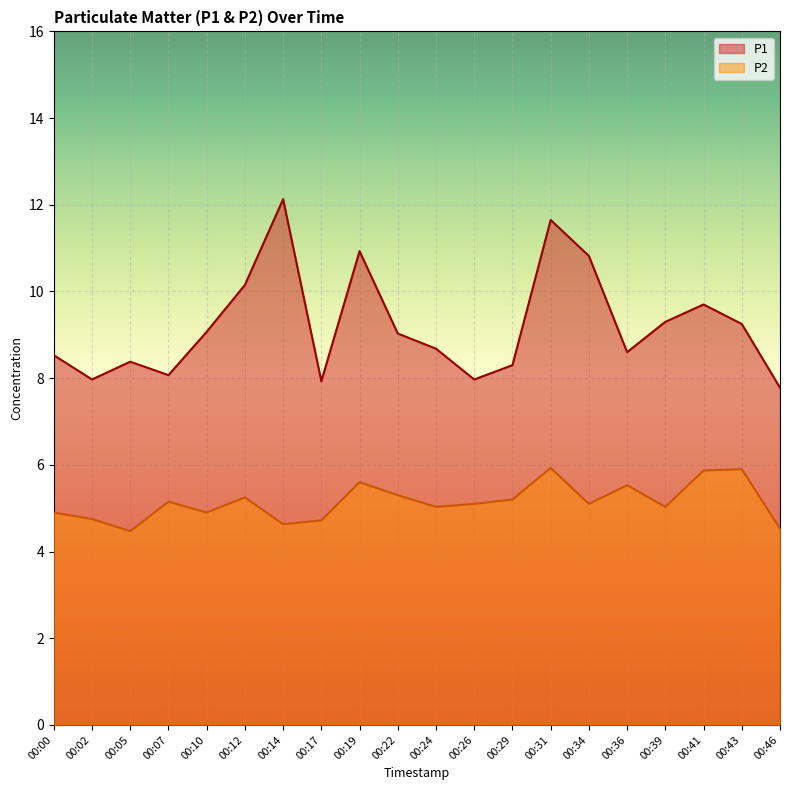

What is the value of the P2 point at the 17th from the left?

5.0